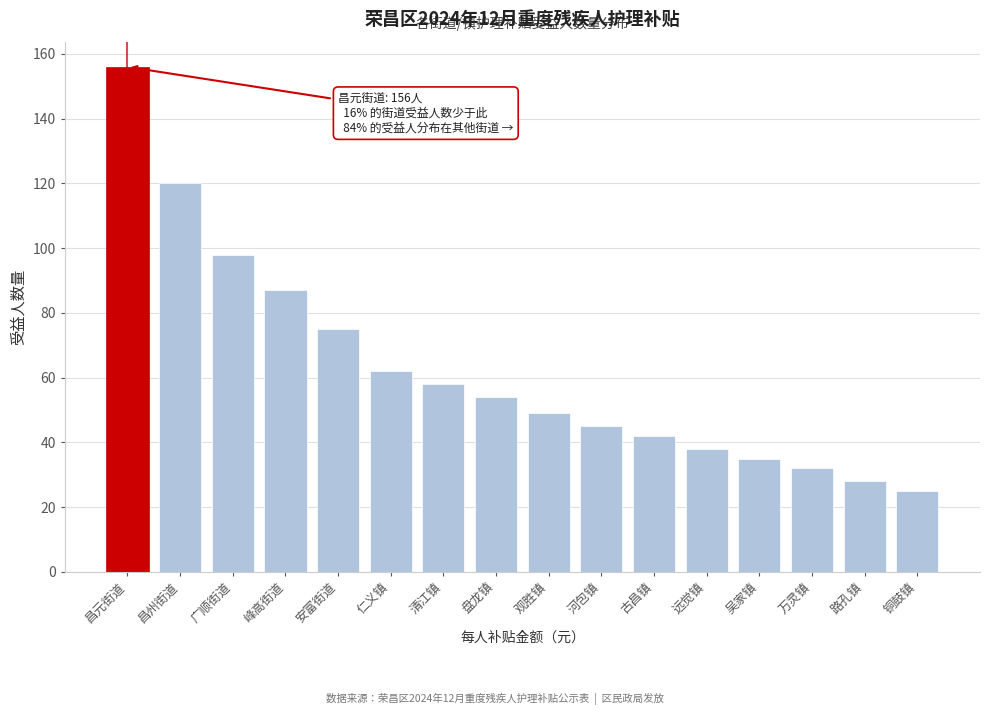

Reading left to right, extract all data points from this chart.

156	120	98	87	75	62	58	54	49	45	42	38	35	32	28	25